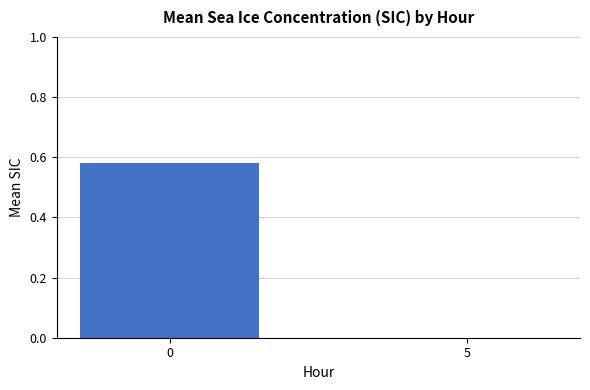

Is it true that the value at 0 is 0.3?

False